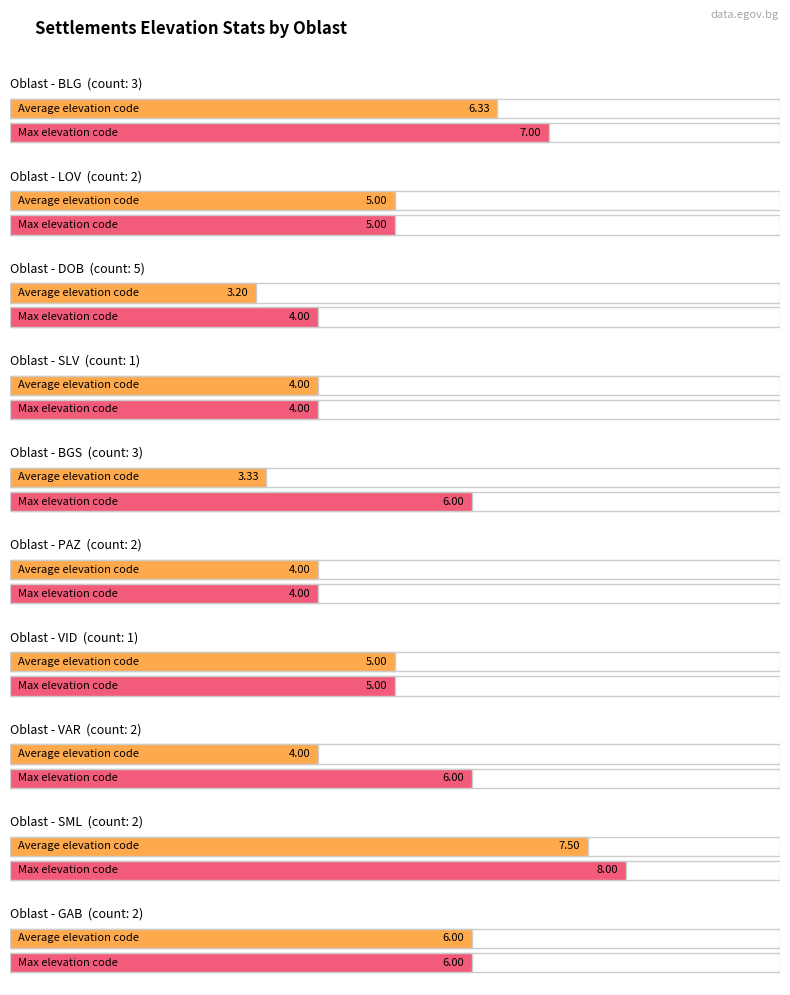

Is the value of Average utilization at PAZ greater than the value of Maximum utilization at BLG?

No